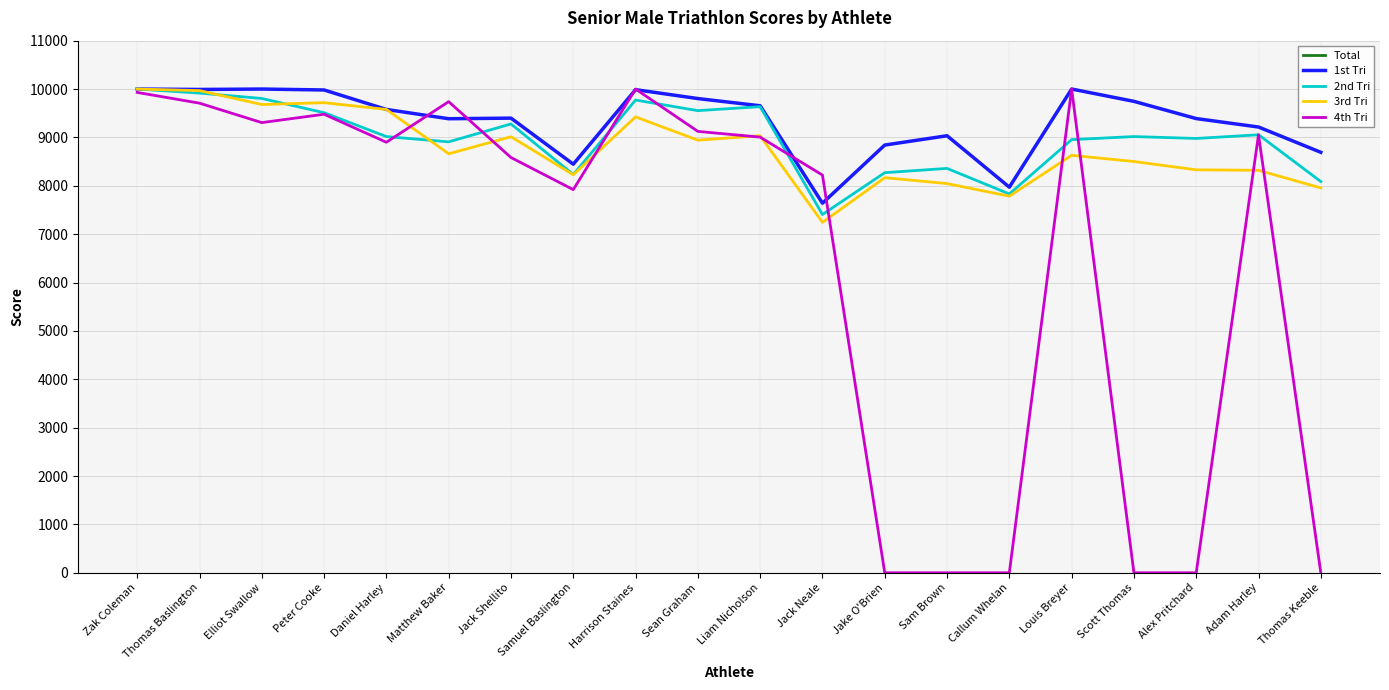

In 3rd Tri, how many points are higher than both neighbors (excluding endpoints)?

6